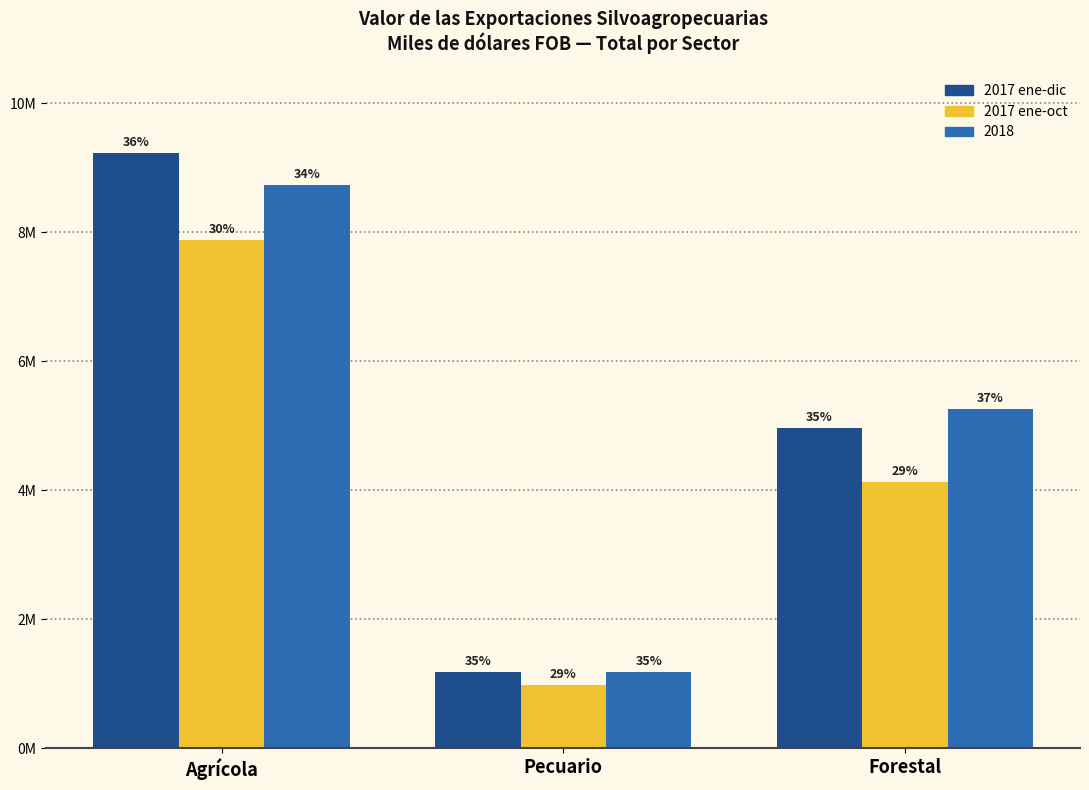

Are the bars horizontal?

No